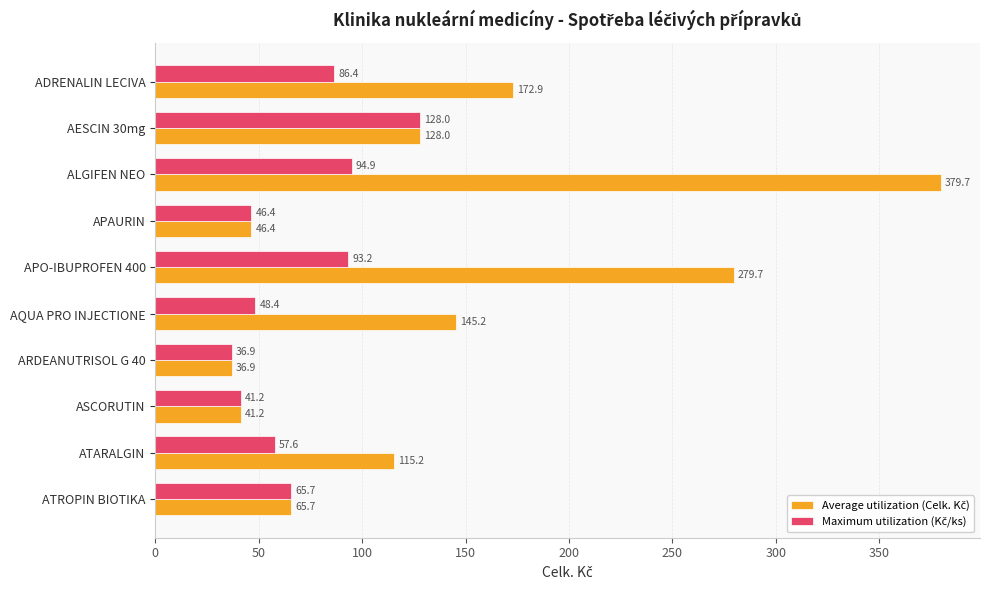

Which category has the lowest value across all series?

ARDEANUTRISOL G 40